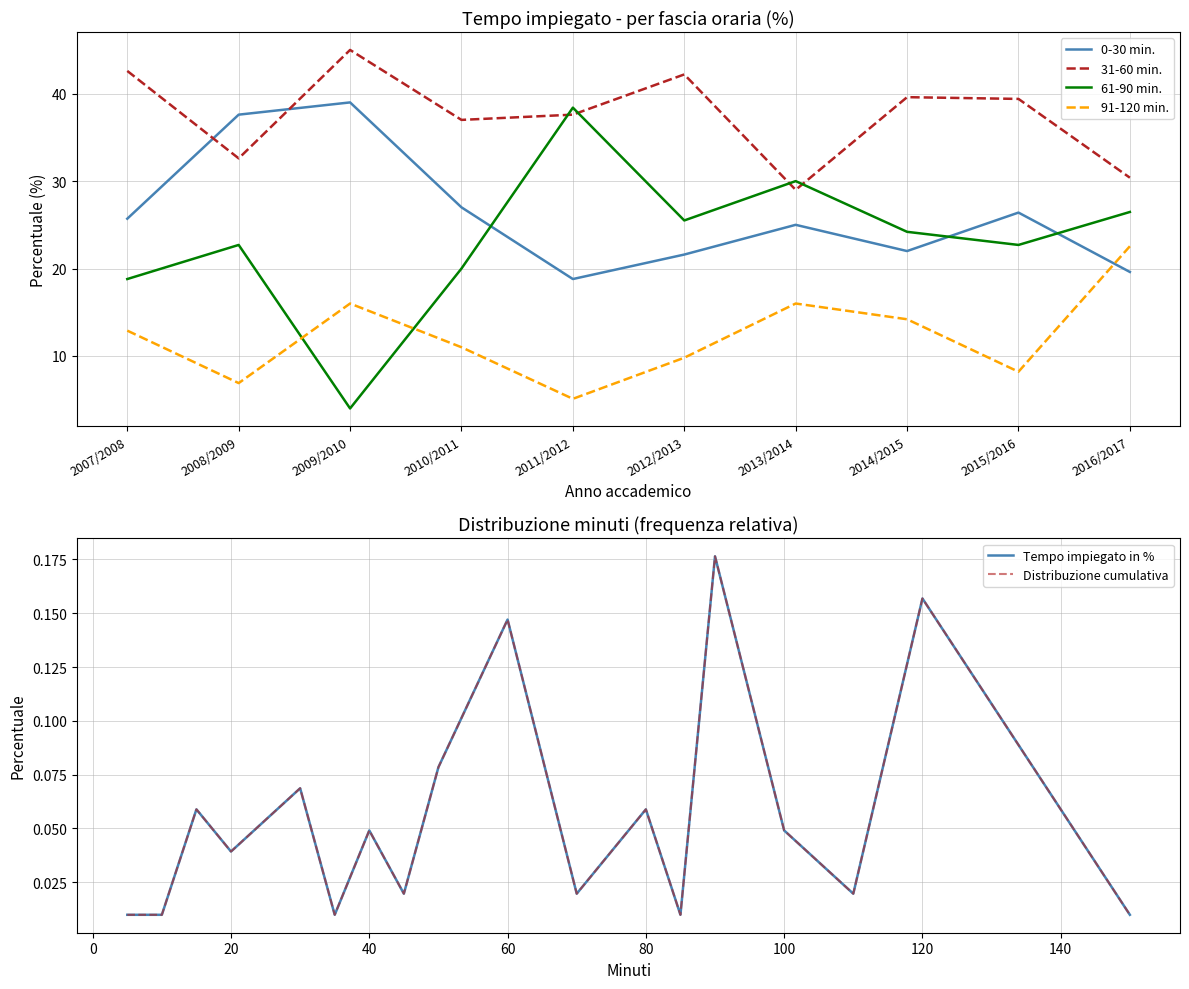

At 2010/2011, list the series in order from largest to smallest.

31-60 min., 0-30 min., 61-90 min., 91-120 min.